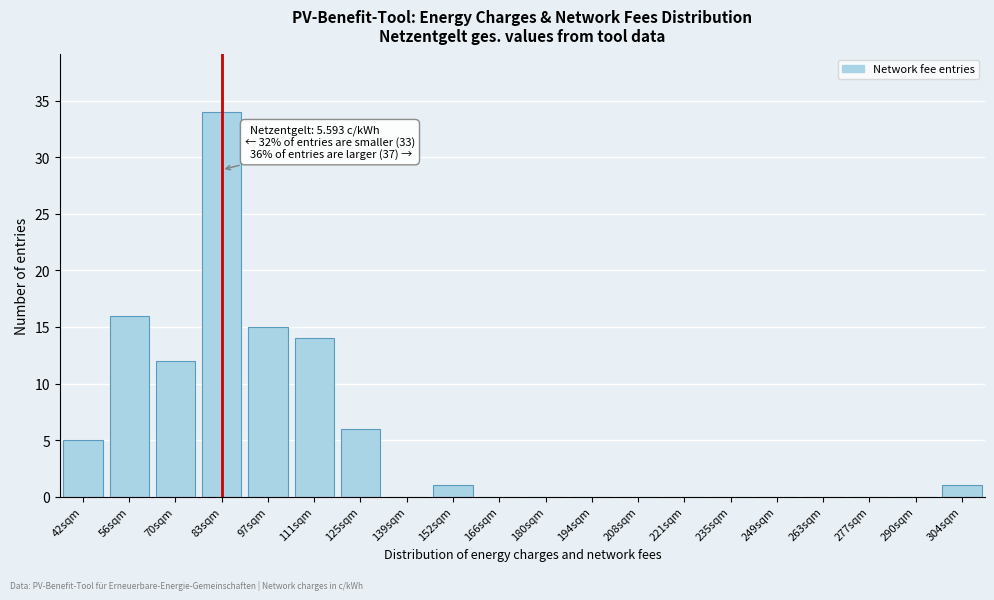

Reading right to left, transcribe all the data shown in this chart.

304sqm=1	290sqm=0	277sqm=0	263sqm=0	249sqm=0	235sqm=0	221sqm=0	208sqm=0	194sqm=0	180sqm=0	166sqm=0	152sqm=1	139sqm=0	125sqm=6	111sqm=14	97sqm=15	83sqm=34	70sqm=12	56sqm=16	42sqm=5